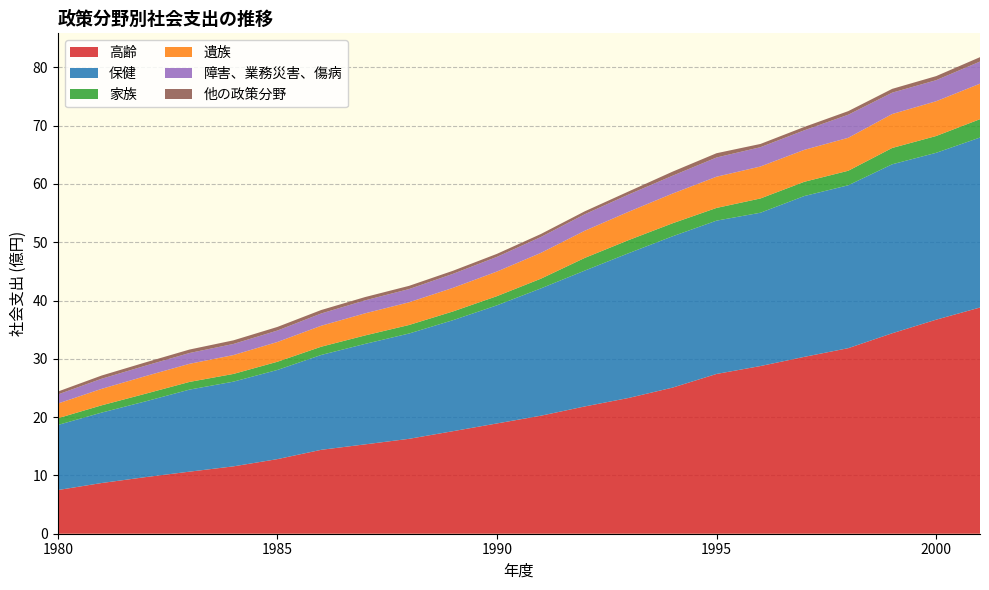

Reading left to right, transcribe all the data shown in this chart.

高齢: 7.5	8.7	9.7	10.6	11.6	12.8	14.4	15.3	16.3	17.6	18.9	20.2	21.8	23.3	25.1	27.4	28.8	30.3	31.8	34.4	36.7	38.8
保健: 11.2	12.1	13.0	14.1	14.5	15.3	16.3	17.2	18.1	19.0	20.3	21.8	23.3	24.8	26.0	26.3	26.3	27.6	27.9	29.0	28.6	29.2
家族: 1.2	1.2	1.3	1.3	1.3	1.4	1.4	1.5	1.5	1.5	1.6	1.7	2.2	2.2	2.2	2.2	2.4	2.4	2.5	2.8	2.9	3.1
遺族: 2.5	2.8	3.0	3.1	3.2	3.4	3.6	3.8	3.9	4.0	4.2	4.4	4.7	4.9	5.1	5.4	5.5	5.5	5.7	5.8	6.0	6.1
障害、業務災害、傷病: 1.6	1.7	1.8	1.9	1.9	2.0	2.1	2.2	2.3	2.4	2.5	2.7	2.8	3.0	3.1	3.3	3.3	3.4	4.0	3.7	3.6	3.8
他の政策分野: 0.5	0.6	0.6	0.6	0.6	0.6	0.6	0.6	0.6	0.5	0.5	0.5	0.5	0.5	0.7	0.7	0.6	0.6	0.6	0.7	0.7	0.8